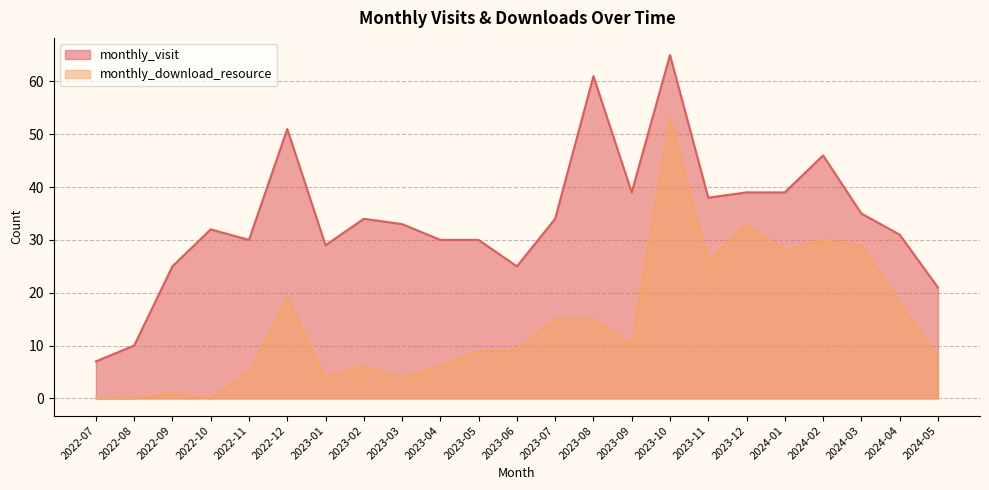

What is the total value across all series at 2024-04?

49